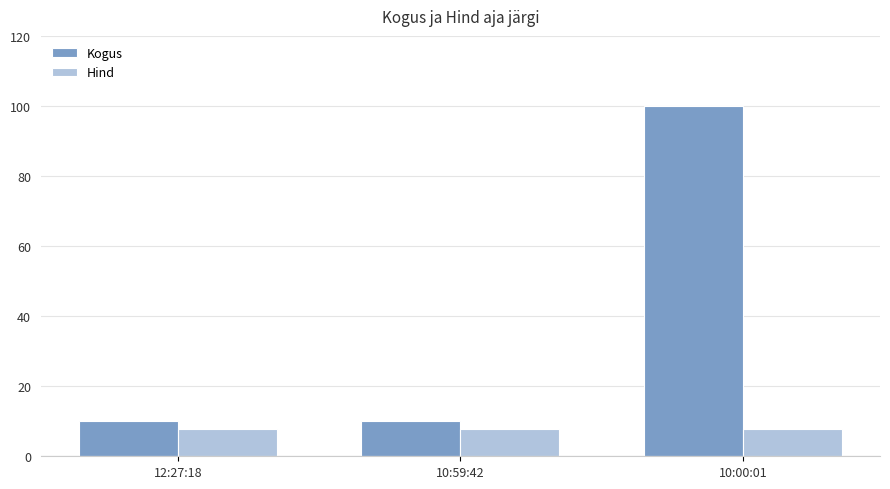

How many groups of bars are there?

3